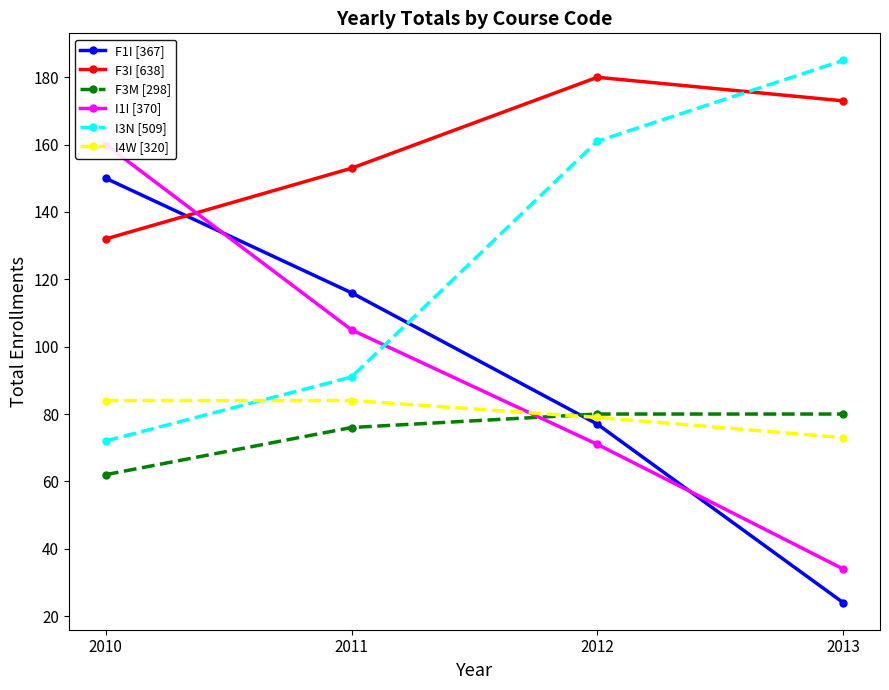

How many values in the I1I [370] series exceed 105?

1